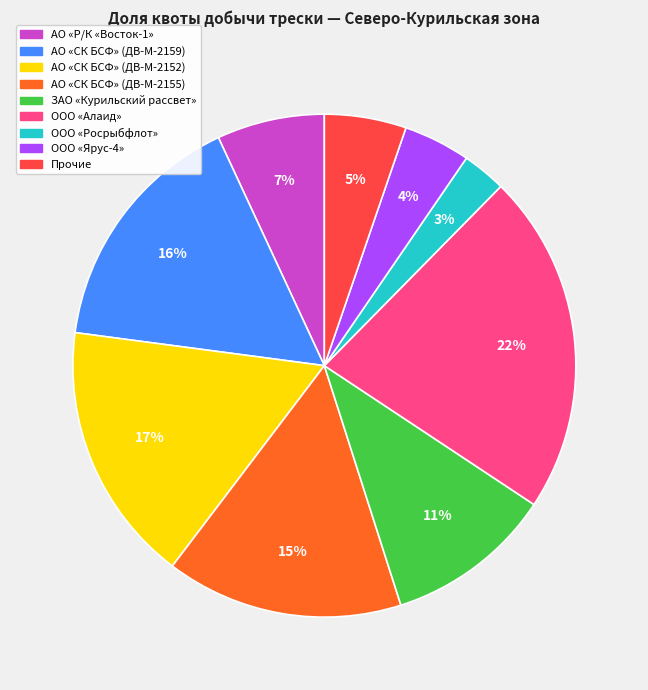

Combined, do Прочие and АО «СК БСФ» (ДВ-М-2152) account for over 50%?

No